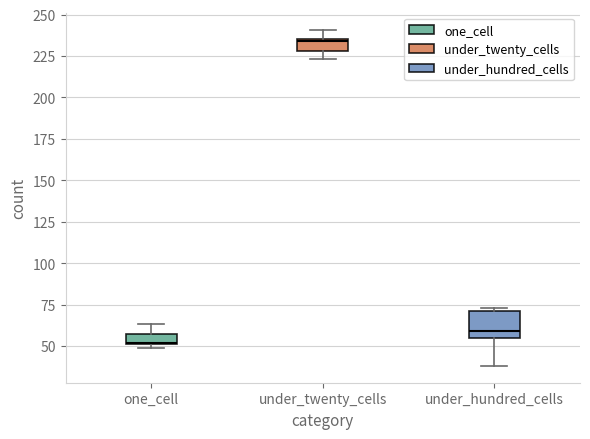

Comparing the boxes themselves (not the whiskers), which one is the tallest?

under_hundred_cells